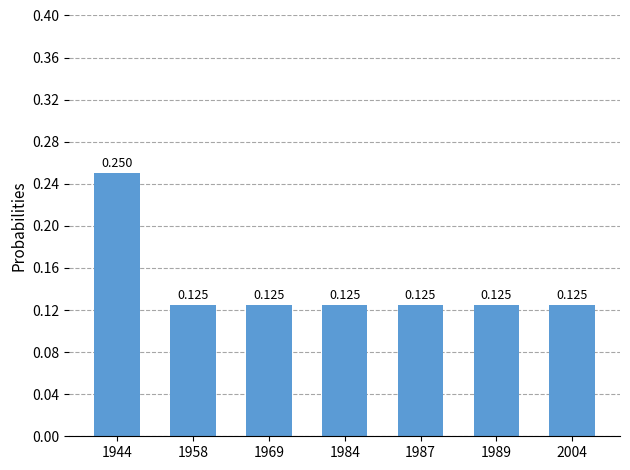

What is the approximate value at 1958?

0.1